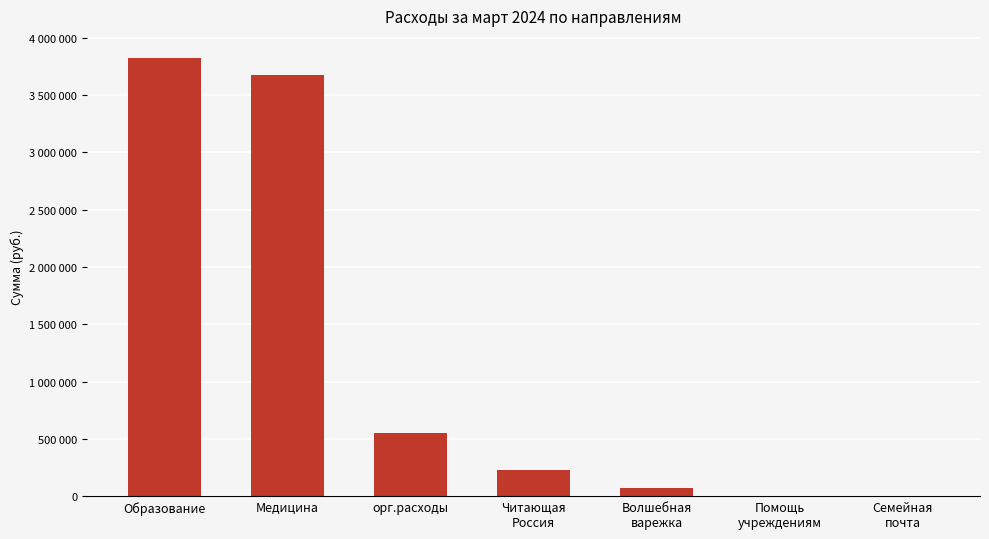

Are the bars horizontal?

No